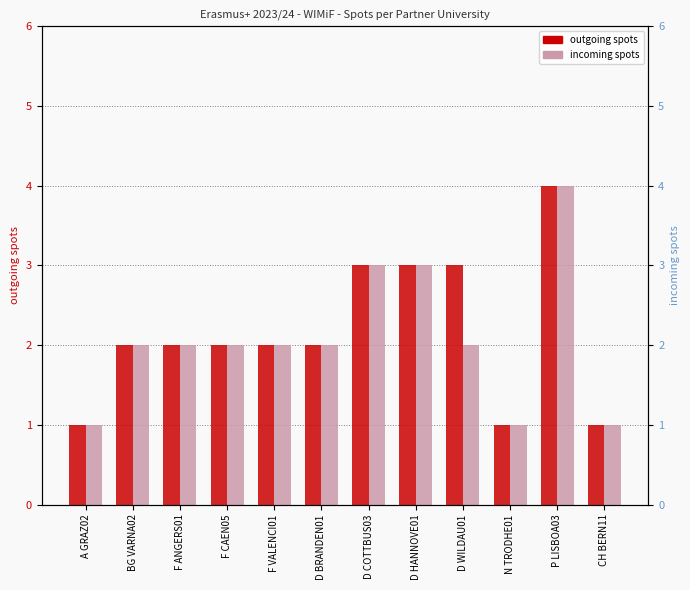

What are all the series names shown in the legend?

outgoing spots, incoming spots